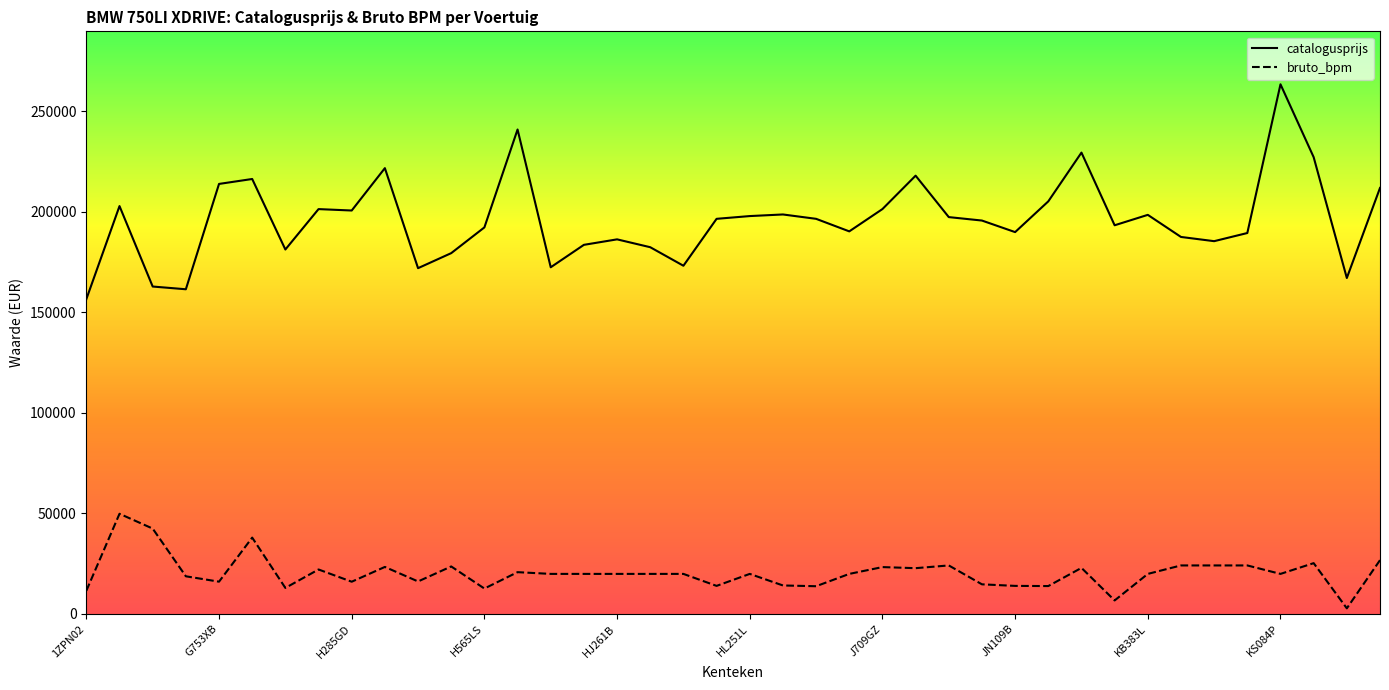

Which series has the largest total across all categories?

catalogusprijs